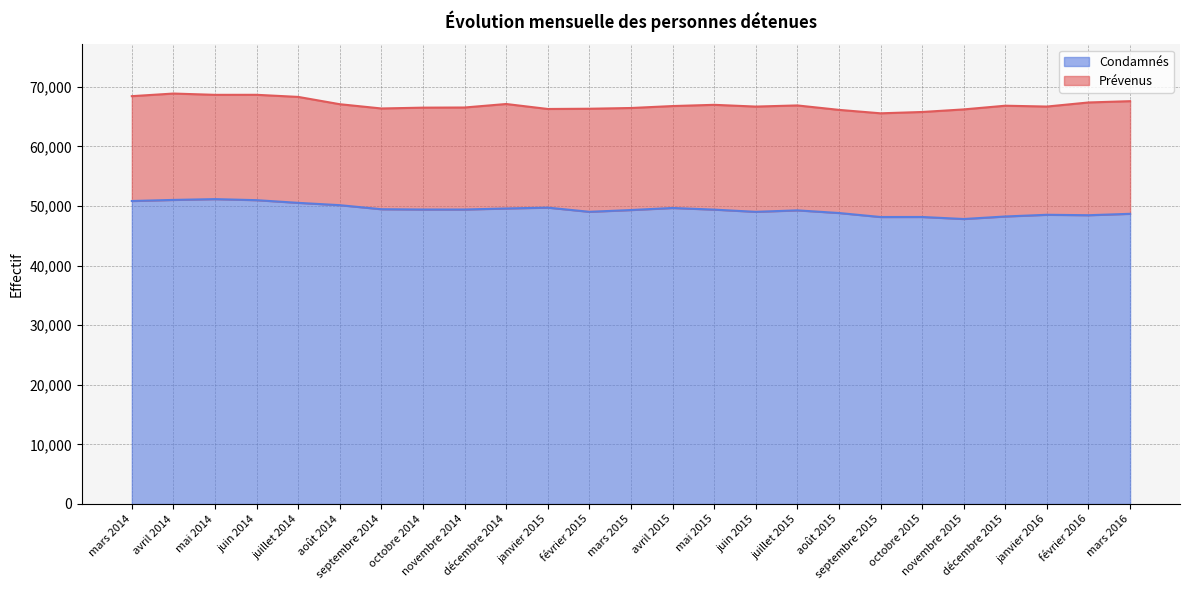

What is the smallest value displayed?

47810